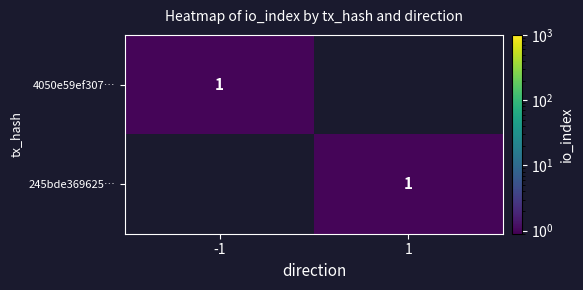

How many categories are shown in the chart?

2